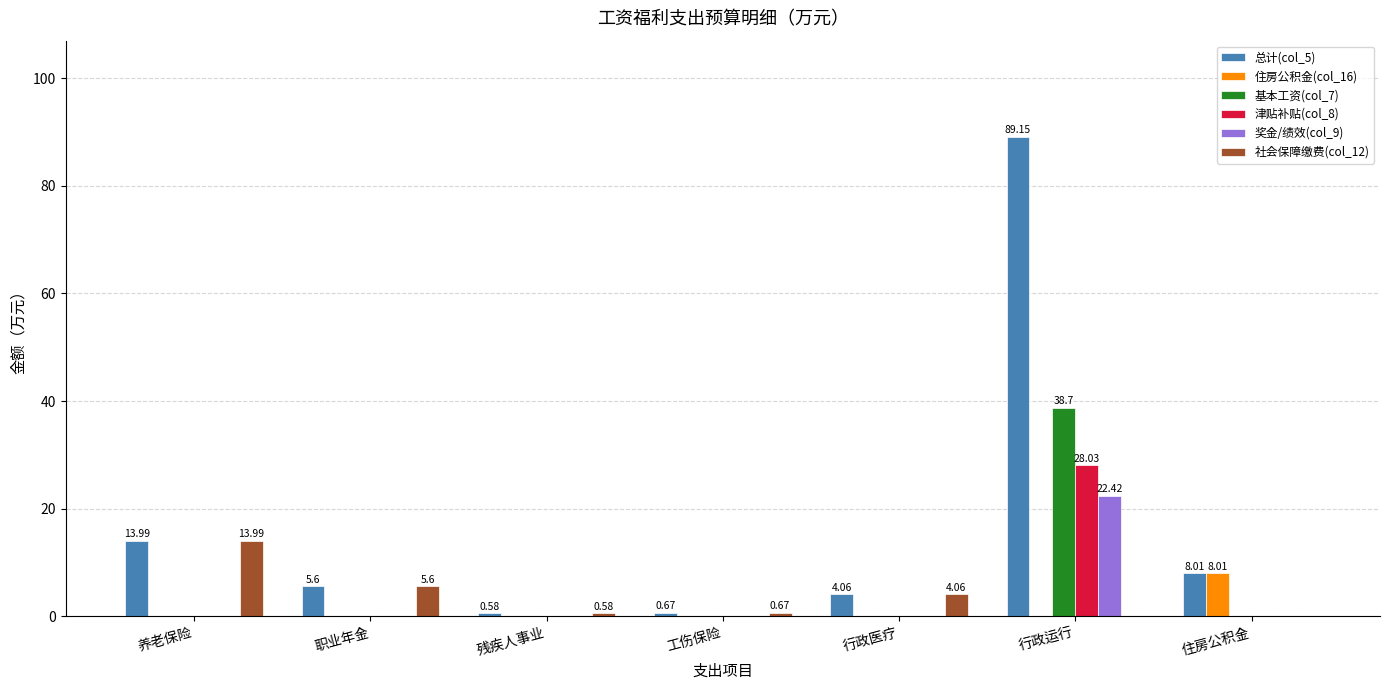

How many groups of bars are there?

7